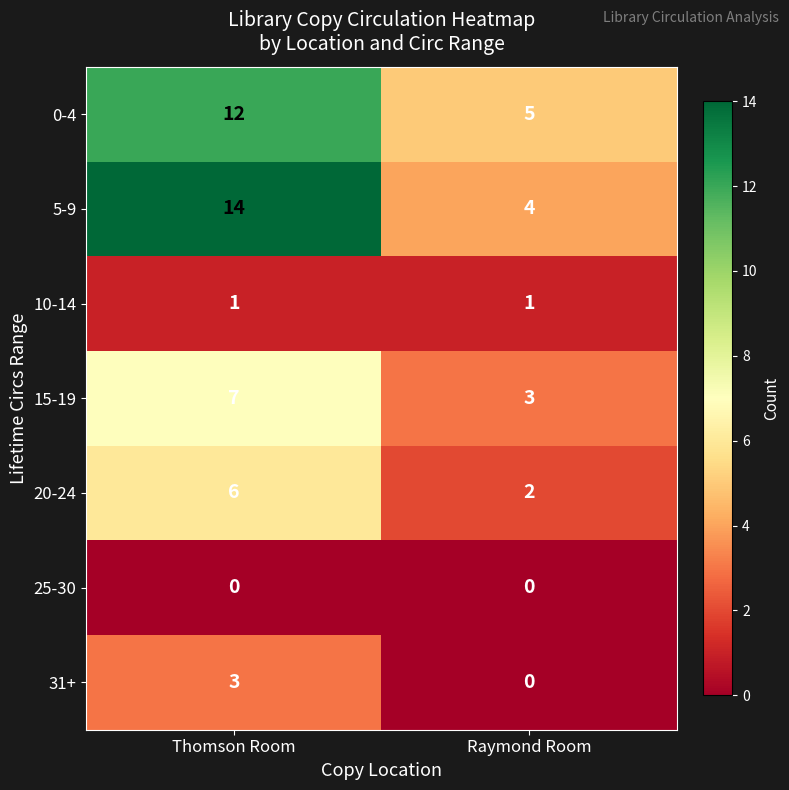

The value of 0-4 at Thomson Room is 12. True or false?

True